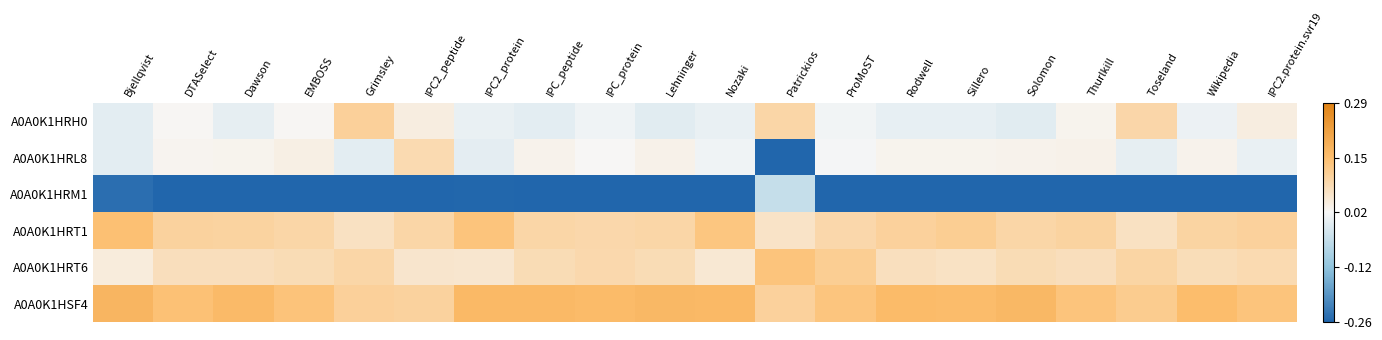

Between IPC_peptide and Patrickios, which series saw the biggest shift?

A0A0K1HRL8